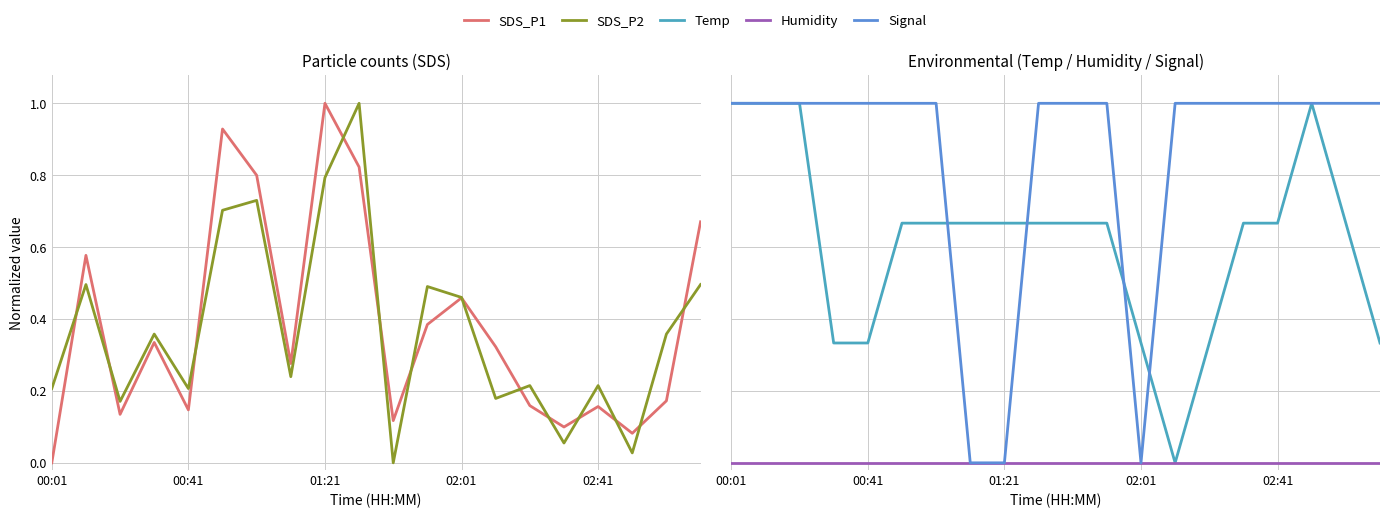

What position from the right is 02:41?

4